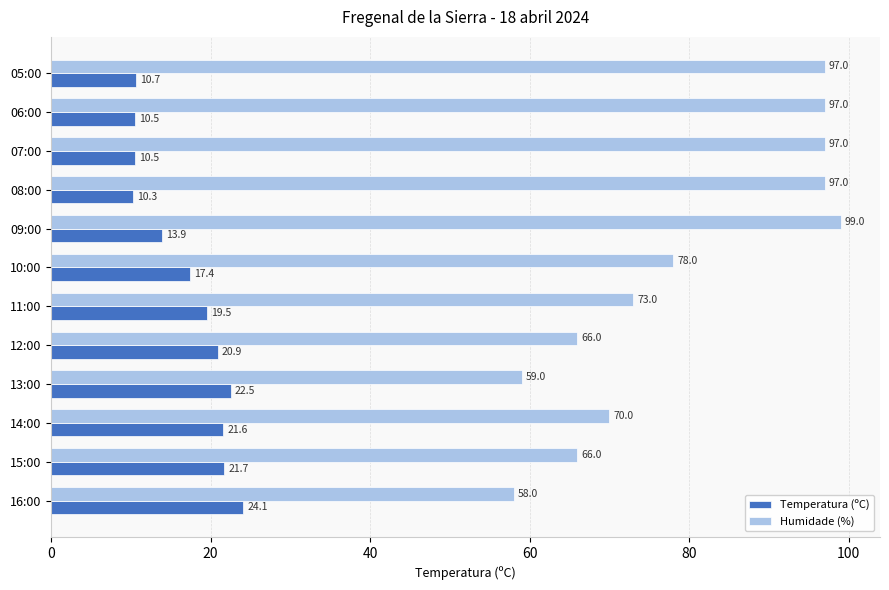

At which category does the chart reach its minimum across all series?

08:00